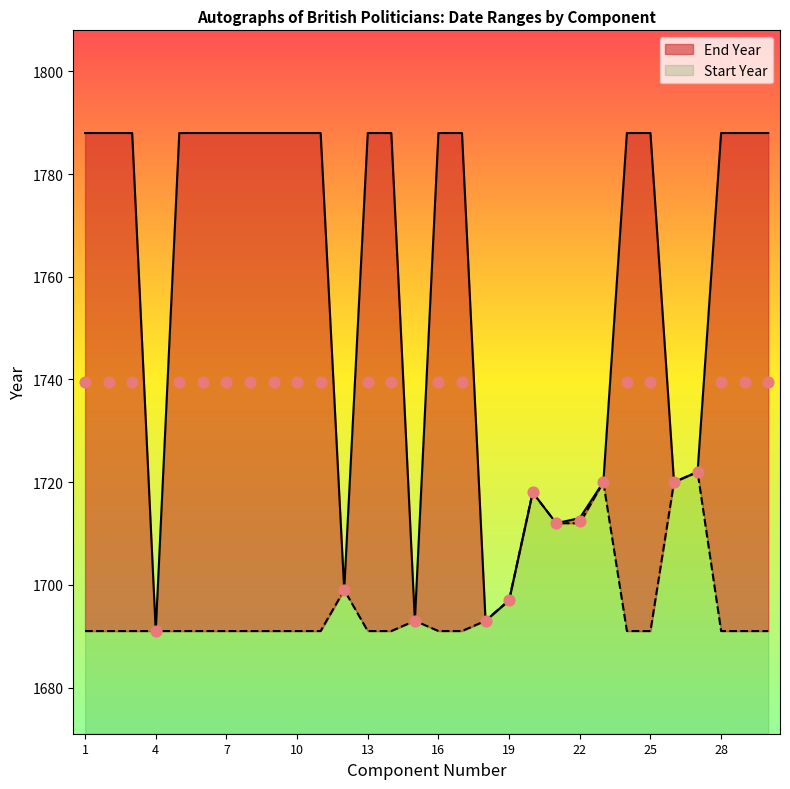

What is the ratio of the value at 20 to the value at 13?

1.0